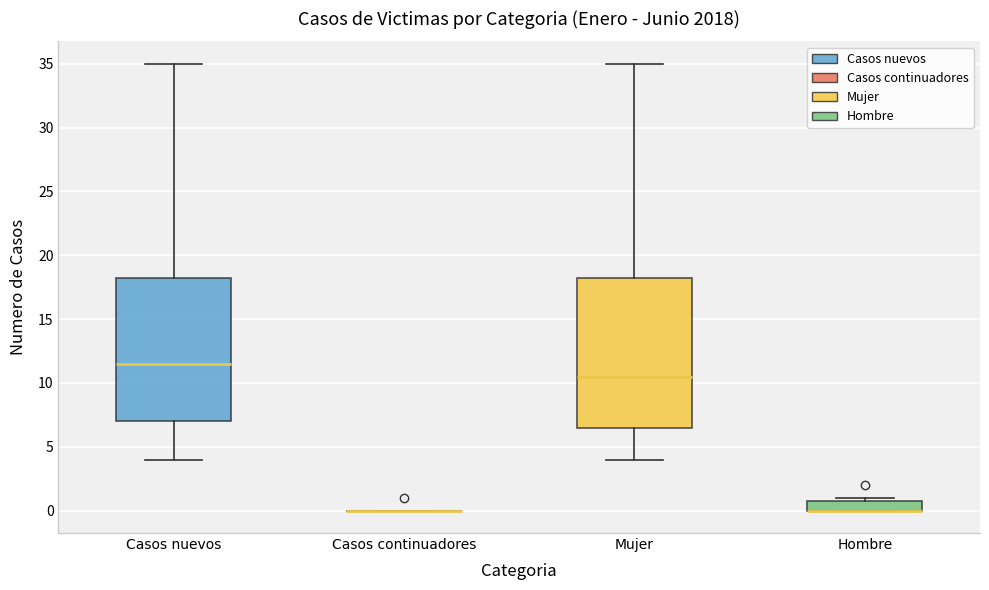

Which box is the tallest, from its lower edge to its upper edge?

Mujer